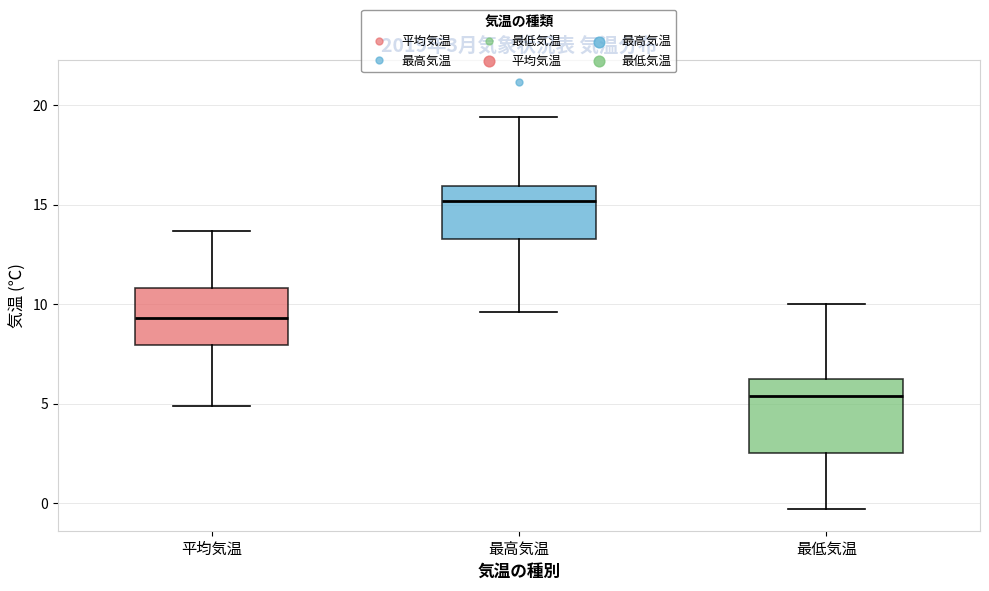

Which box's median line is the highest?

最高気温